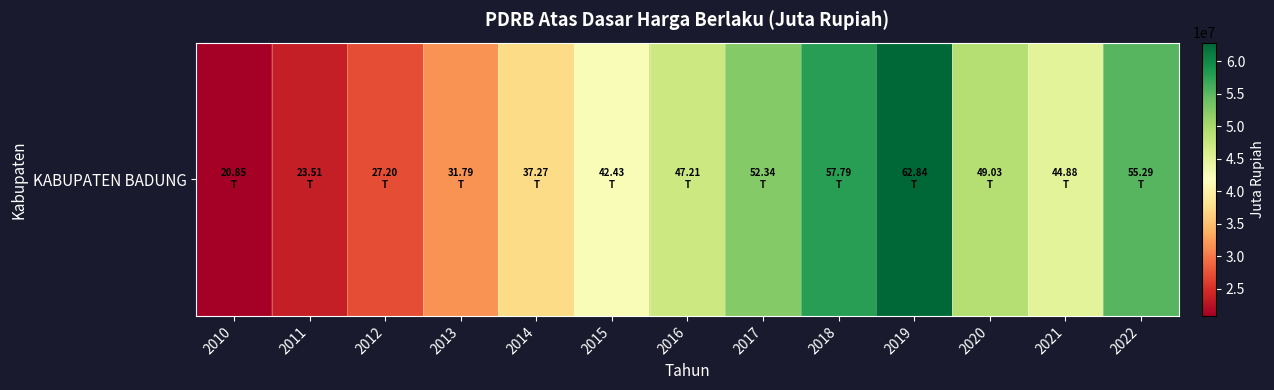

Which label corresponds to the largest value in the chart?

2019